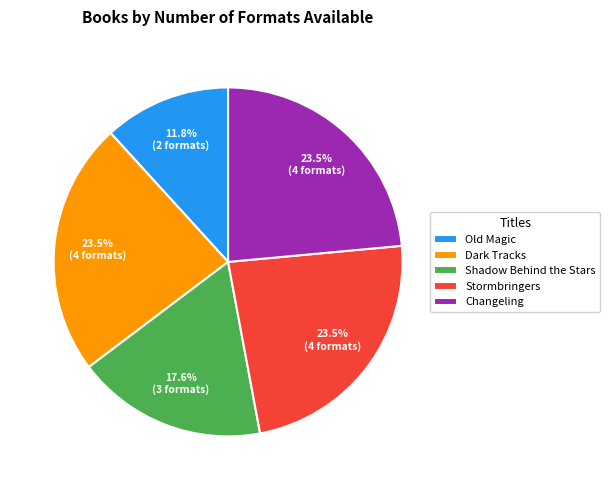

Does Changeling represent more than half of the total?

No